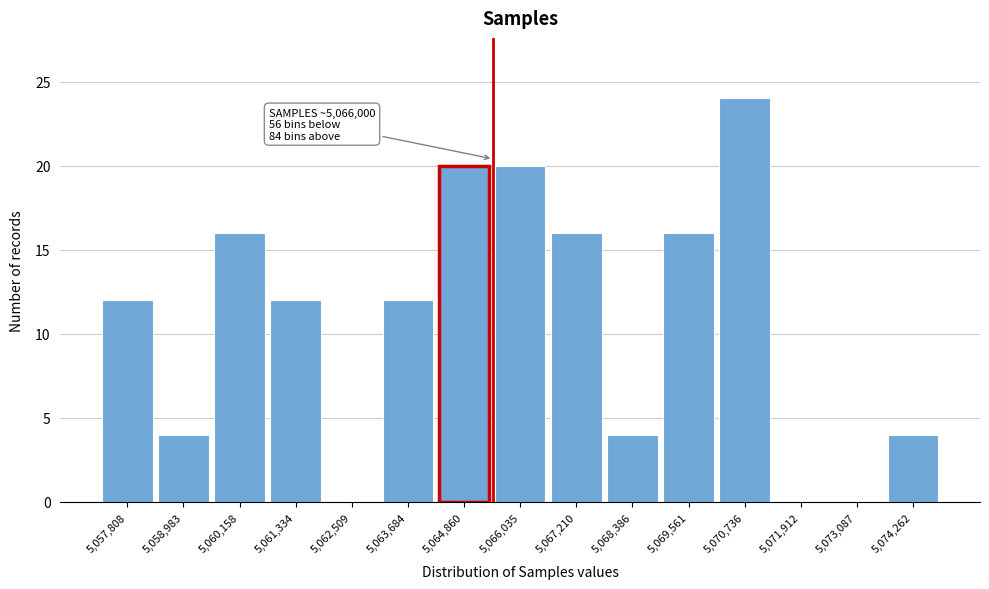

Reading right to left, extract all data points from this chart.

5,074,262=4	5,073,087=0	5,071,912=0	5,070,736=24	5,069,561=16	5,068,386=4	5,067,210=16	5,066,035=20	5,064,860=20	5,063,684=12	5,062,509=0	5,061,334=12	5,060,158=16	5,058,983=4	5,057,808=12